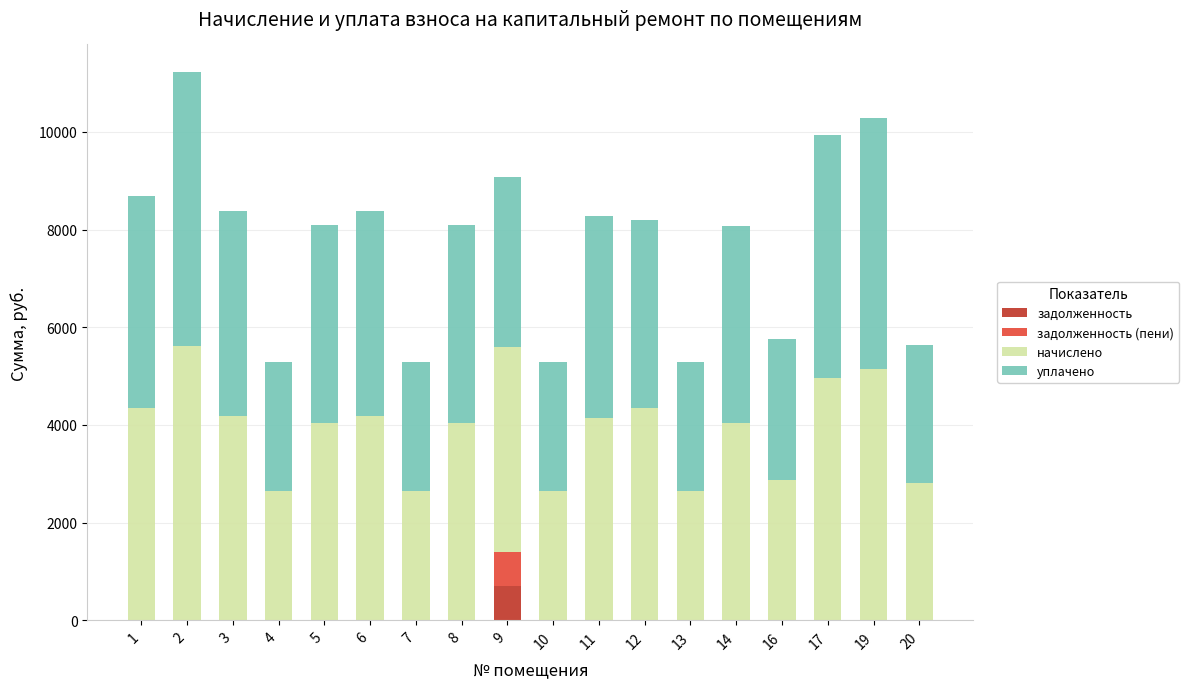

Does the chart contain stacked bars?

Yes